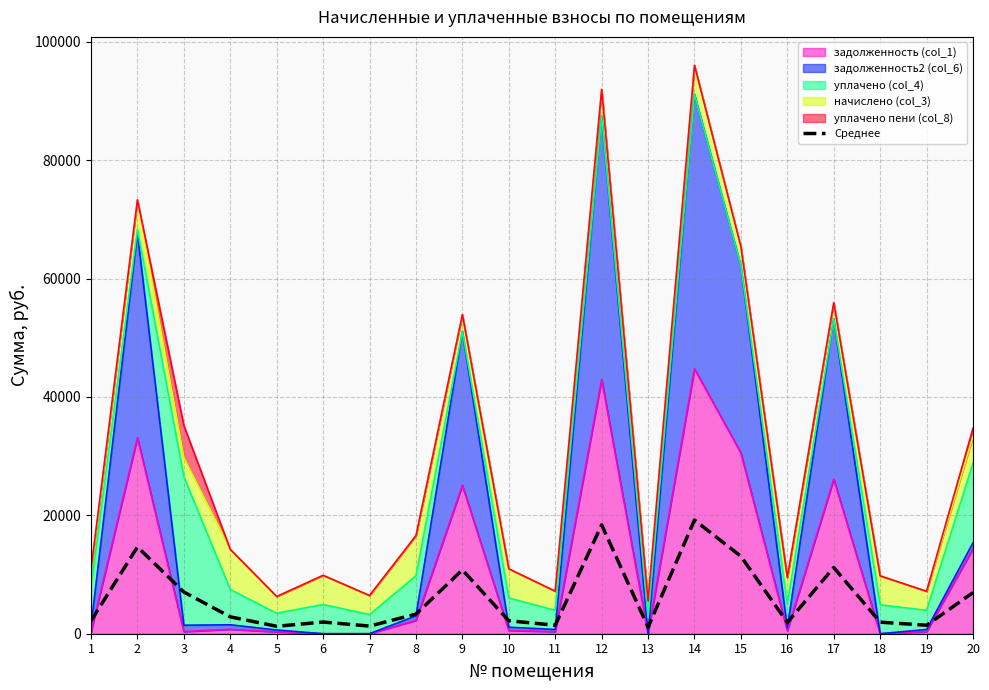

List the labels in order of value, smallest first.

13, 5, 7, 19, 11, 16, 18, 6, 1, 10, 4, 8, 20, 3, 9, 17, 15, 2, 12, 14